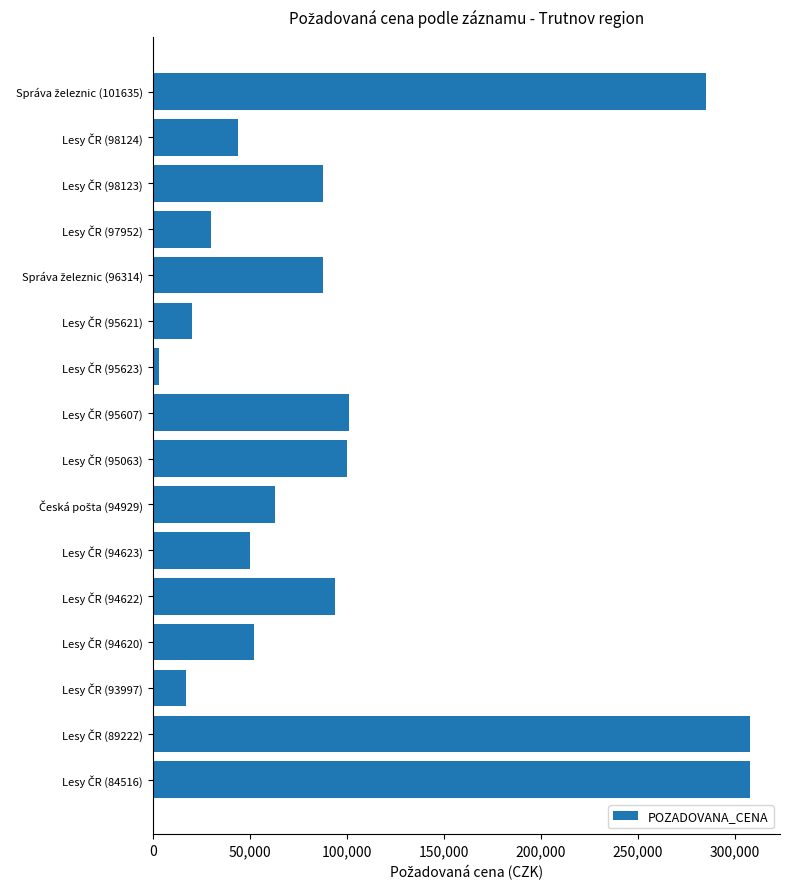

What is the sum of all values?

1650510